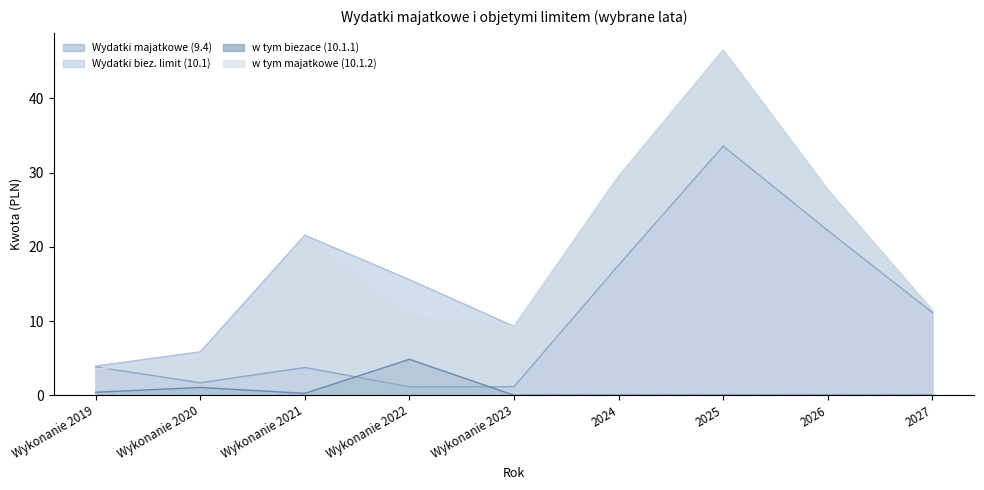

Is the value of Wydatki biez. limit (10.1) at Wykonanie 2020 greater than the value of Wydatki majatkowe (9.4) at 2026?

No